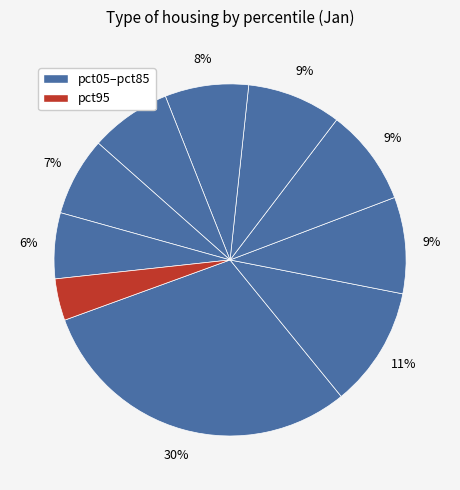

How many segments does this pie chart have?

10